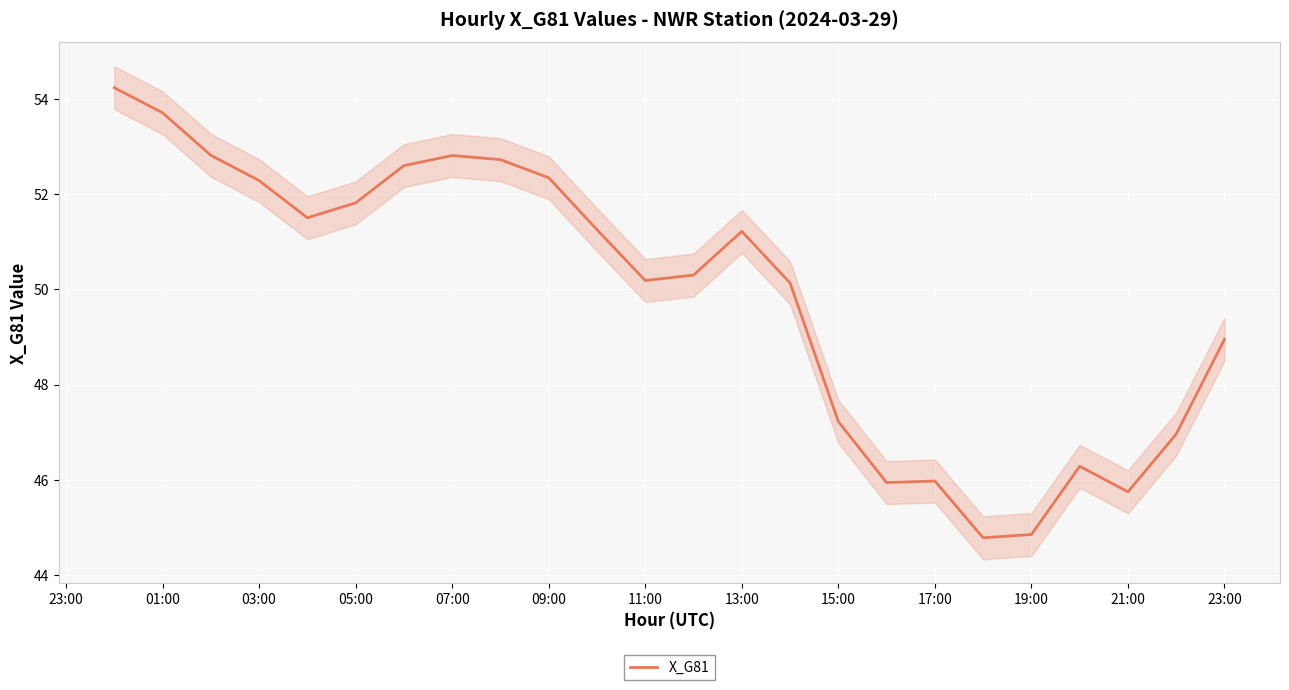

What is the lowest value of the X_G81 series?

44.8